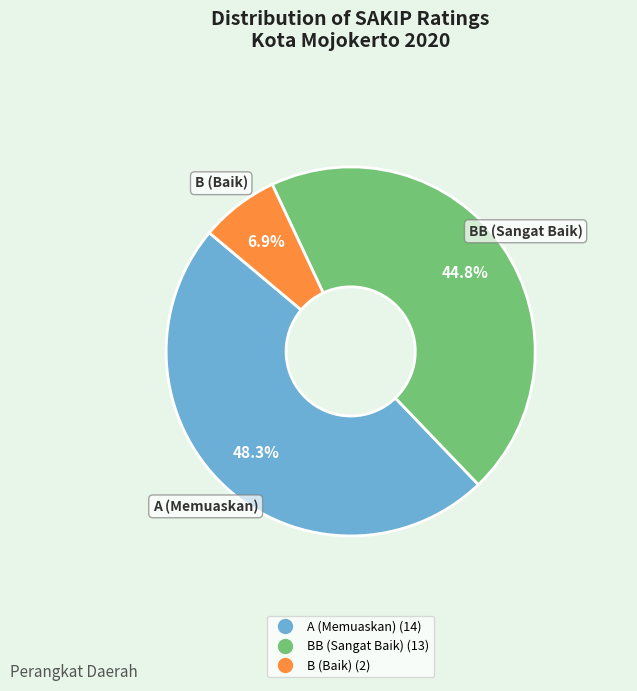

To the nearest percent, what is the difference between the BB (Sangat Baik) and A (Memuaskan) slice percentages?

3%